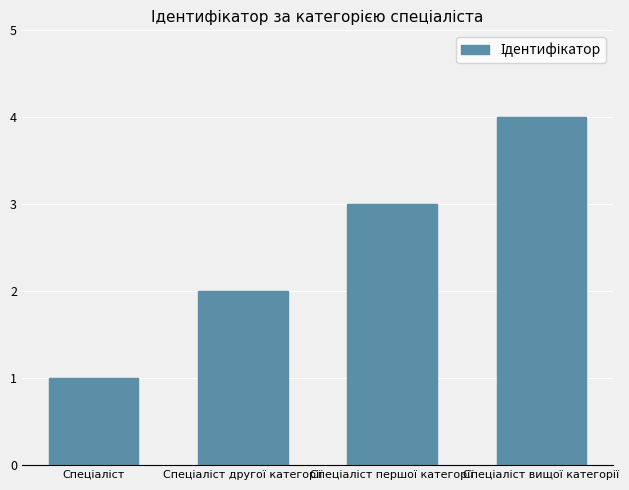

What is the maximum value shown in the chart?

4